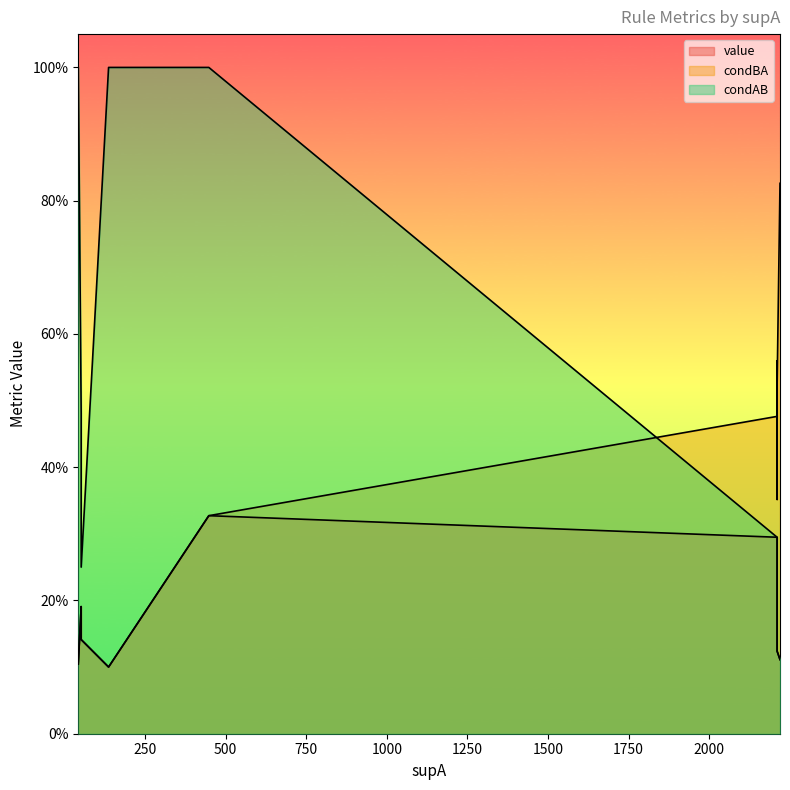

List the labels in order of condBA value, smallest first.

137, 137, 43, 151, 169, 52, 52, 433, 448, 2211, 2211, 2211, 2211, 2220